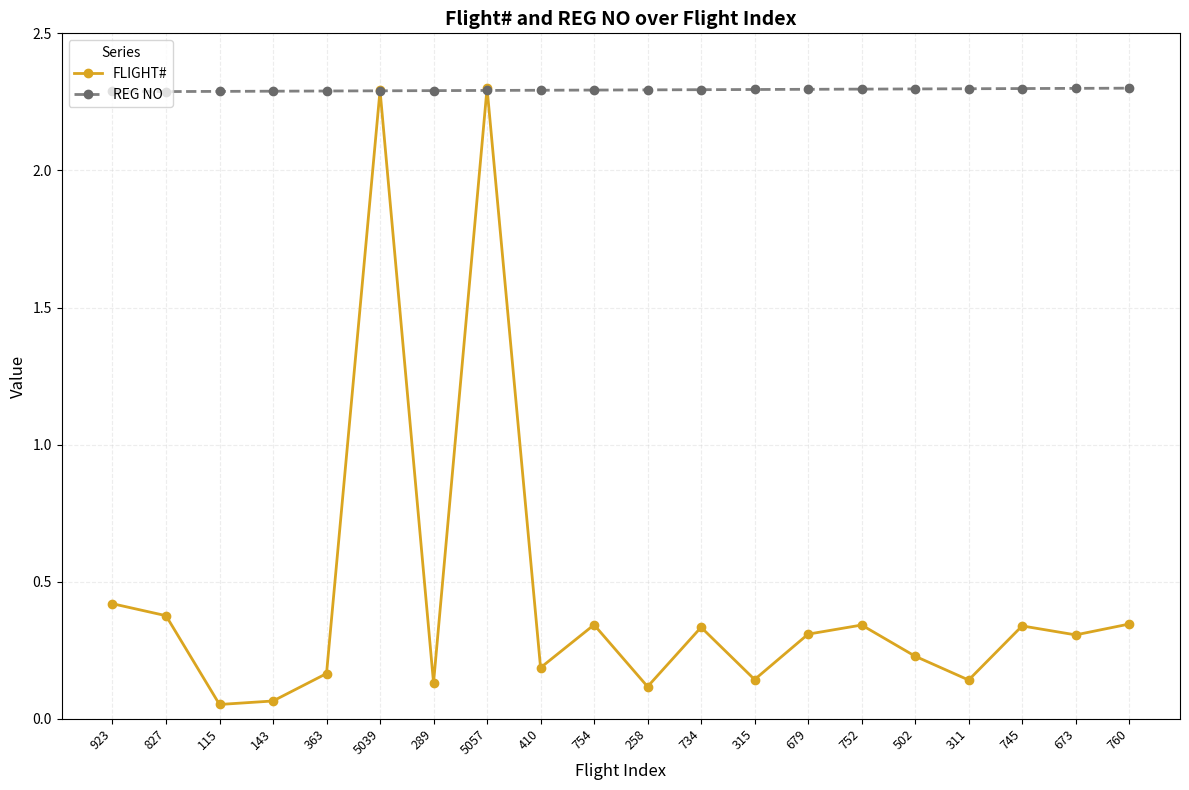

What is the difference between the maximum and minimum values in the FLIGHT# series?

2.2